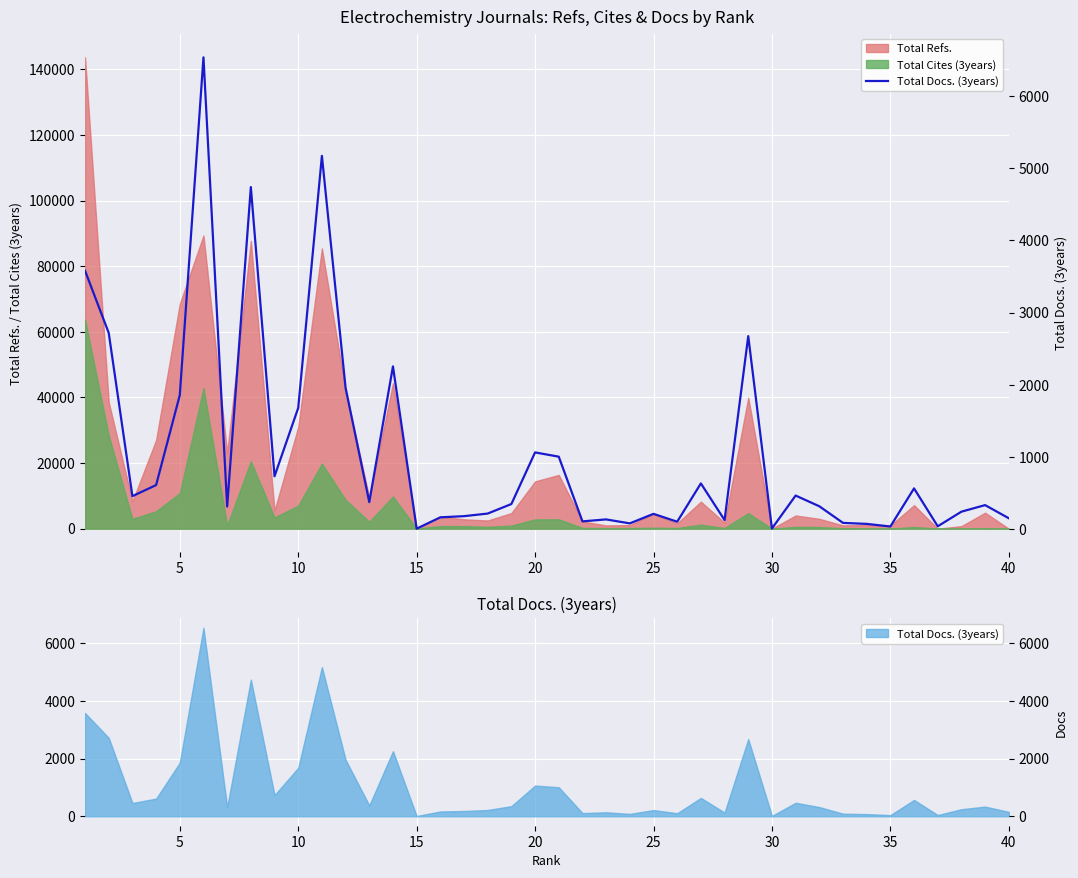

How many interior local valleys (lower than both neighbors) does the data have?

12